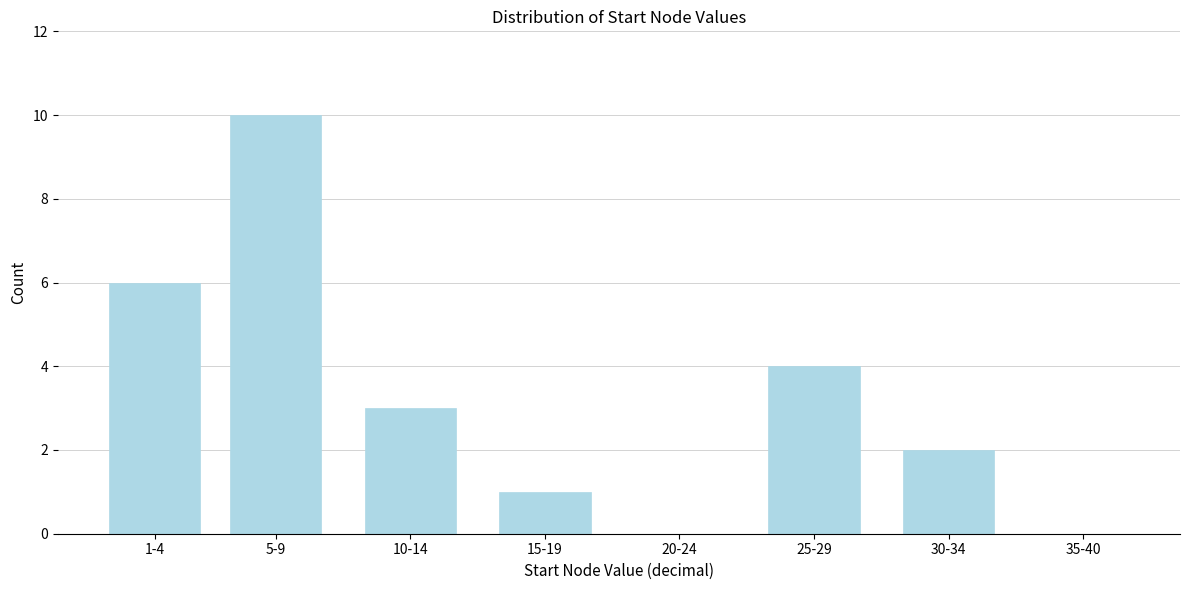

Reading left to right, transcribe all the data shown in this chart.

1-4=6	5-9=10	10-14=3	15-19=1	20-24=0	25-29=4	30-34=2	35-40=0